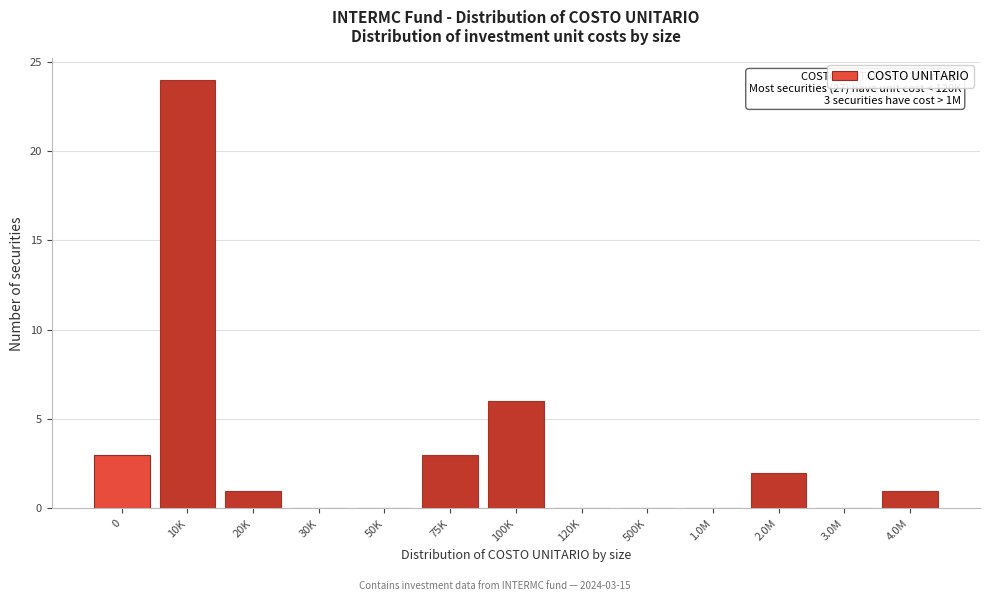

Reading left to right, what are all the values shown in this chart?

0=3	10K=24	20K=1	30K=0	50K=0	75K=3	100K=6	120K=0	500K=0	1.0M=0	2.0M=2	3.0M=0	4.0M=1